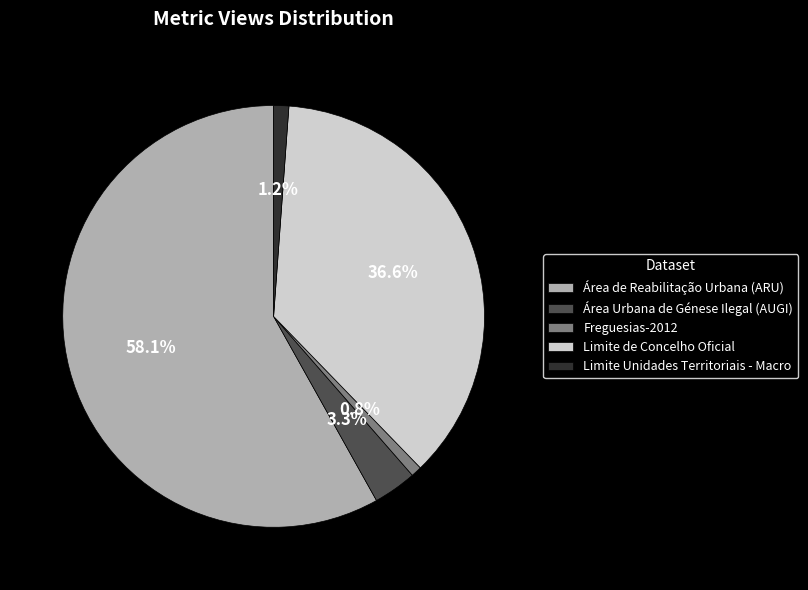

What percentage is the Limite Unidades Territoriais - Macro slice, to the nearest percent?

1%